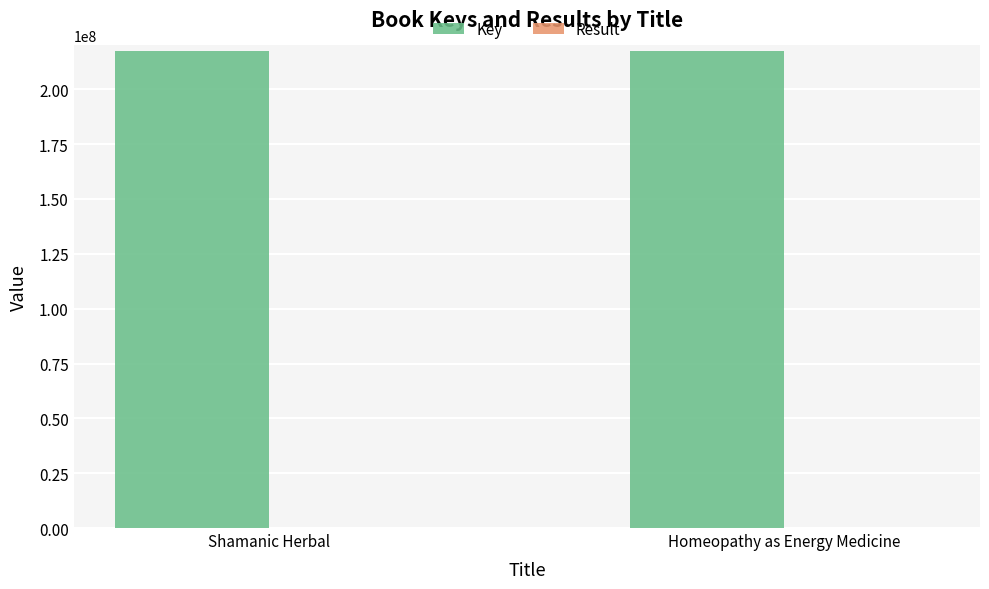

What is the sum of all Key values?

435127911